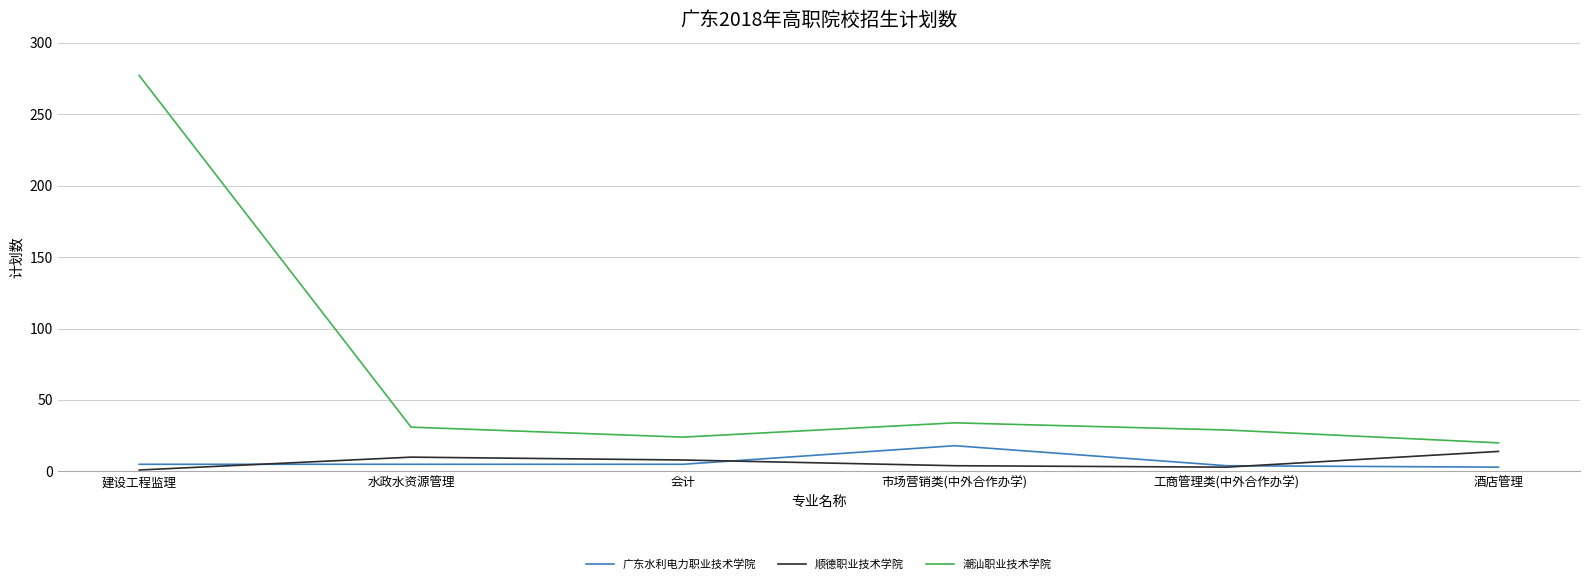

Is it true that 广东水利电力职业技术学院 equals 3 at 酒店管理?

True